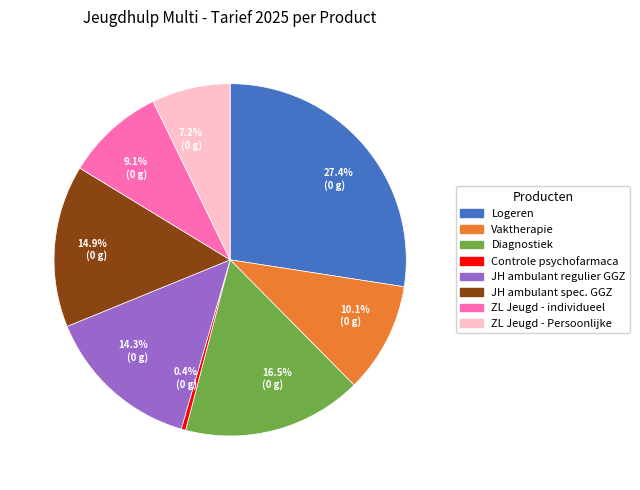

Rank the categories by value from lowest to highest.

0.4% (0 g), 7.2% (0 g), 9.1% (0 g), 10.1% (0 g), 14.3% (0 g), 14.9% (0 g), 16.5% (0 g), 27.4% (0 g)